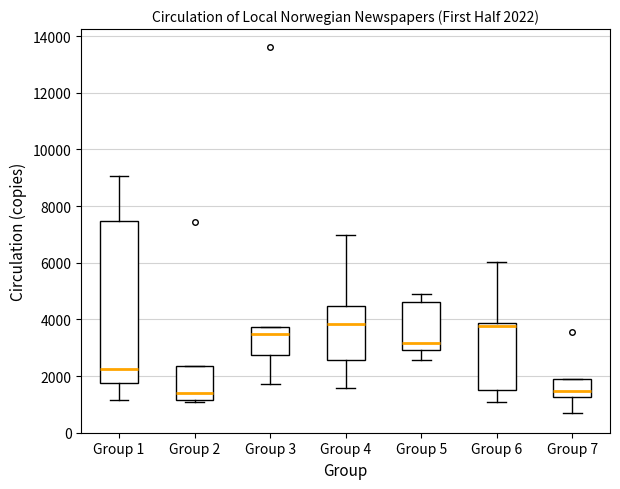

Comparing the boxes themselves (not the whiskers), which one is the tallest?

Group 1